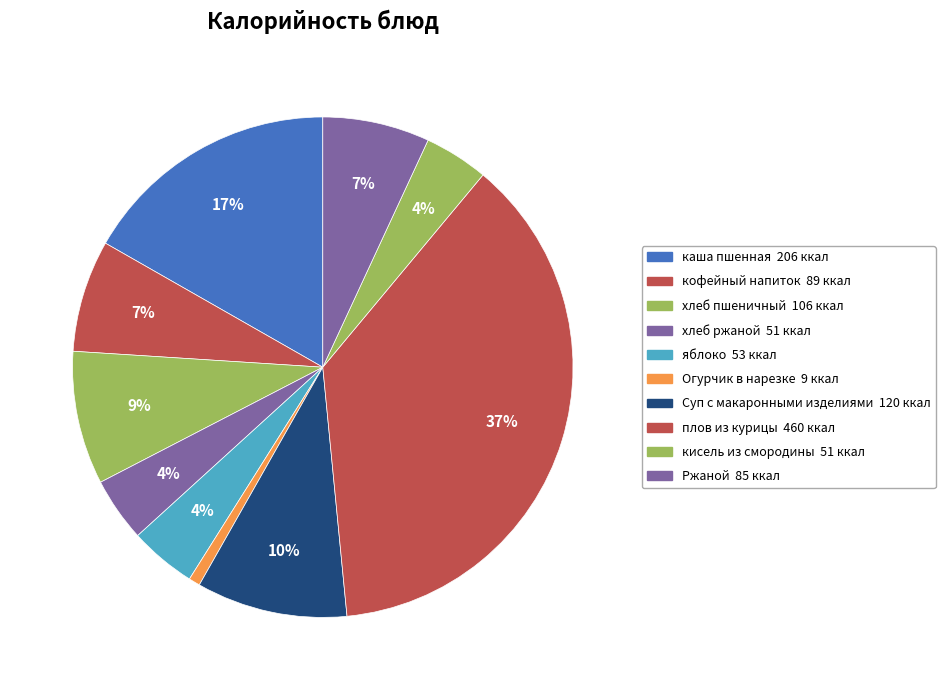

To the nearest percent, what percentage of the pie is кофейный напиток?

7%